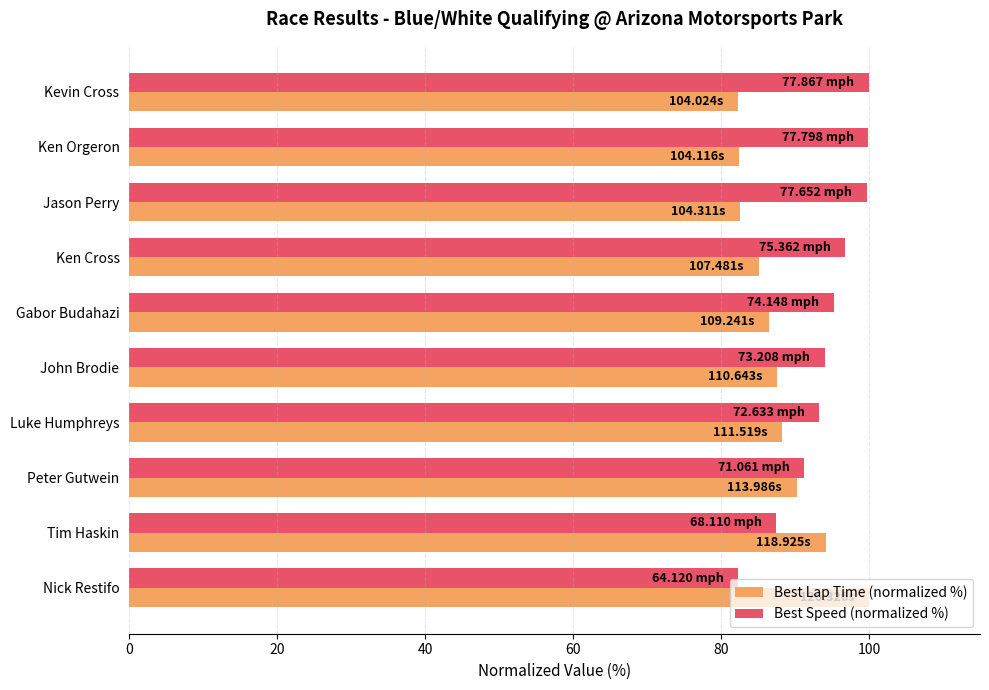

Rank the series by their average value, from lowest to highest.

Best Lap Time (normalized %), Best Speed (normalized %)